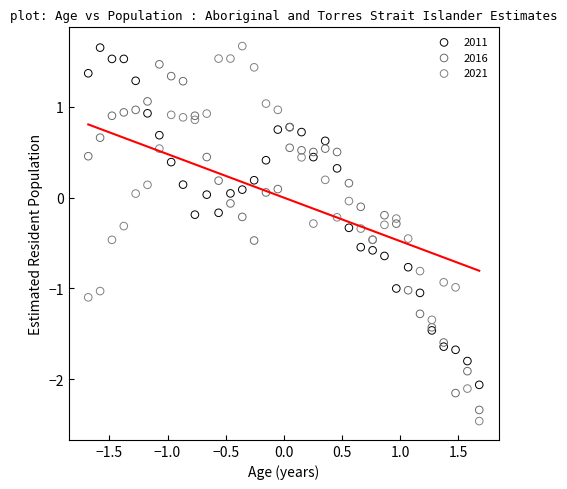

Which series has the largest Y range (max minus min)?

2021